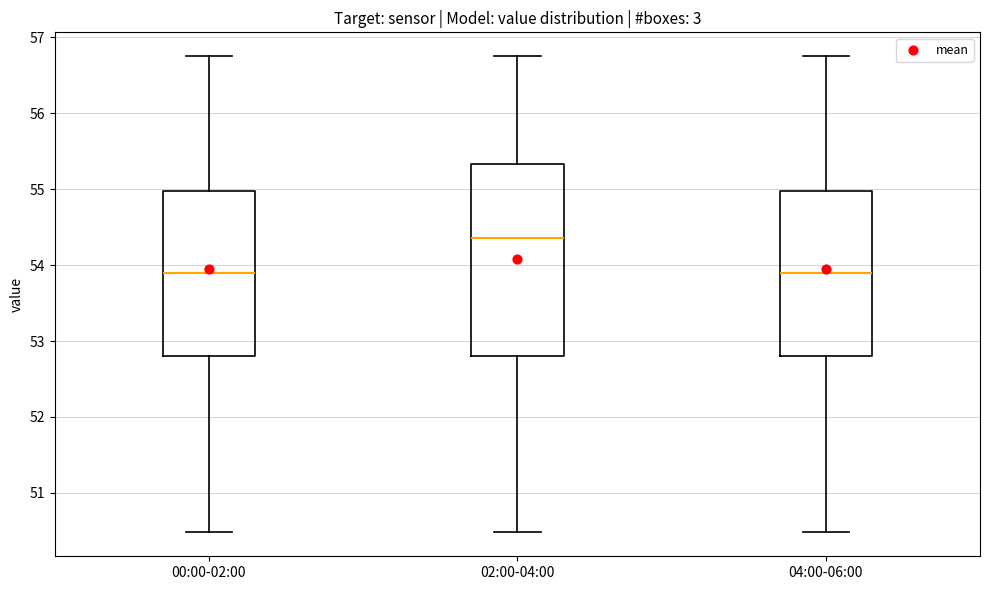

Where does the median line of the box for 04:00-06:00 sit on the y-axis? The values are not printed on the chart, so give them approximately, as read against the axis.

53.9